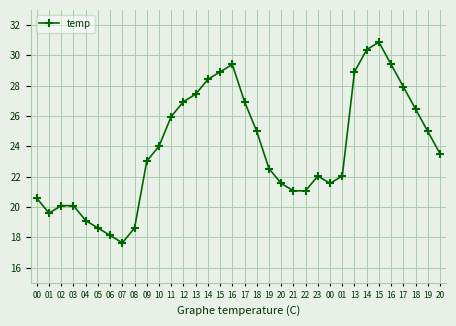

How many categories are shown in the chart?

34